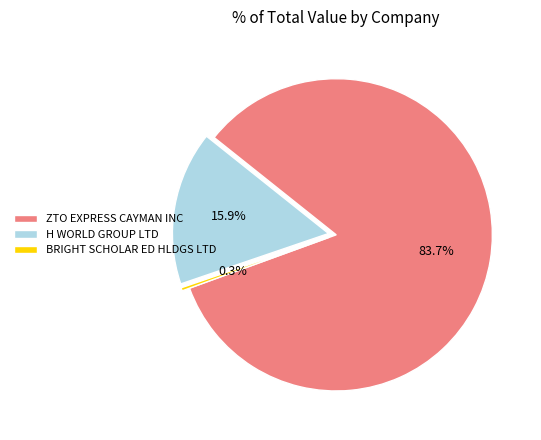

What percentage is the H WORLD GROUP LTD slice, to the nearest percent?

16%